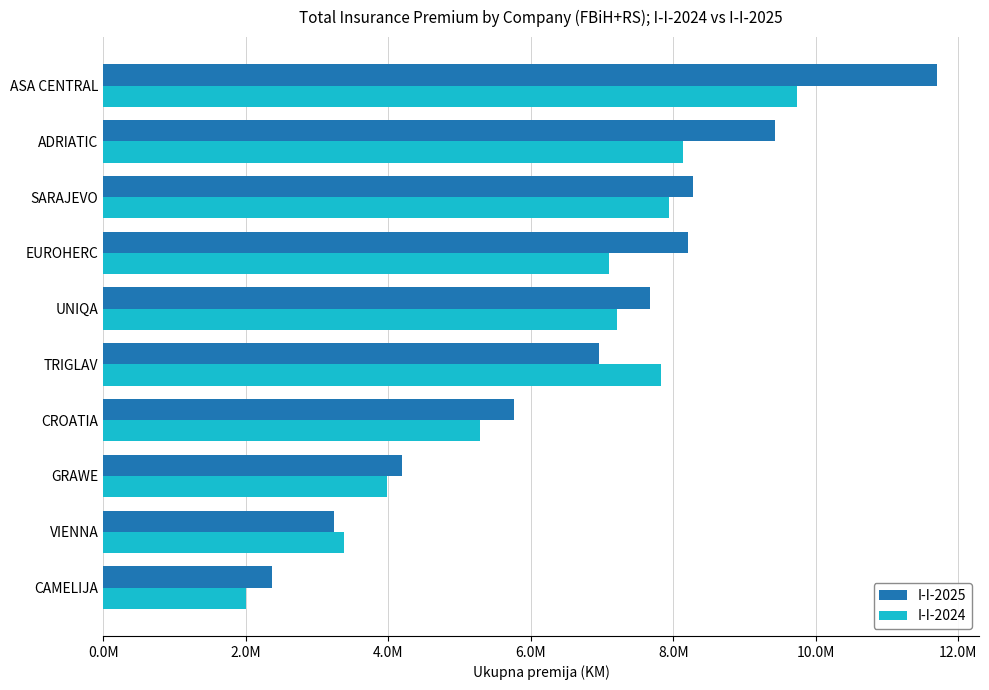

What are all the series names shown in the legend?

I-I-2025, I-I-2024